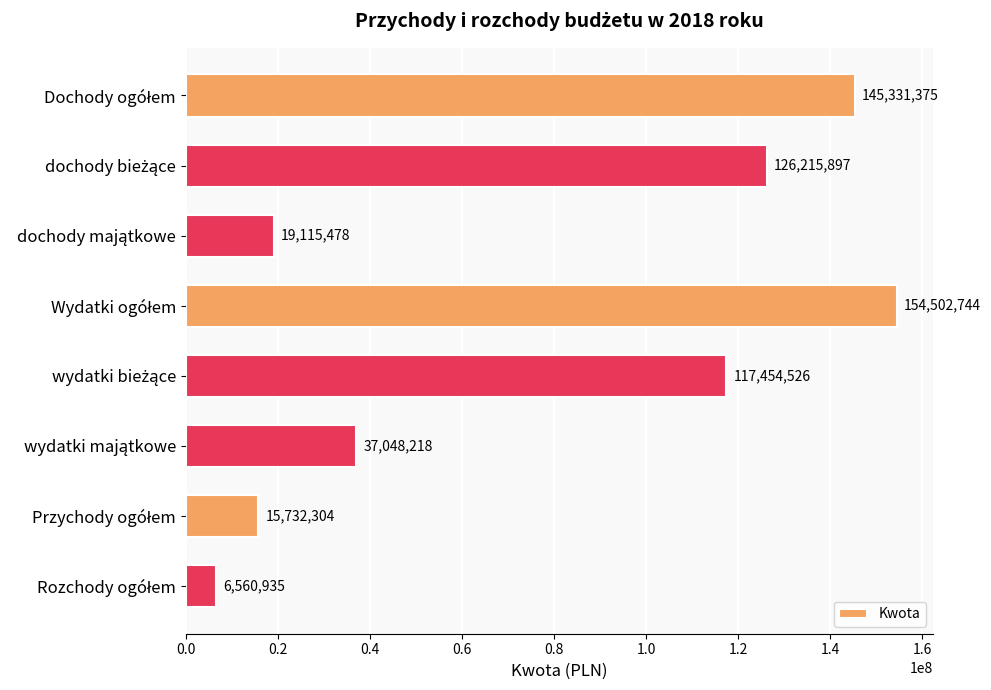

Reading bottom to top, extract all data points from this chart.

6560935	15732304	37048218	117454526	154502744	19115478	126215897	145331375